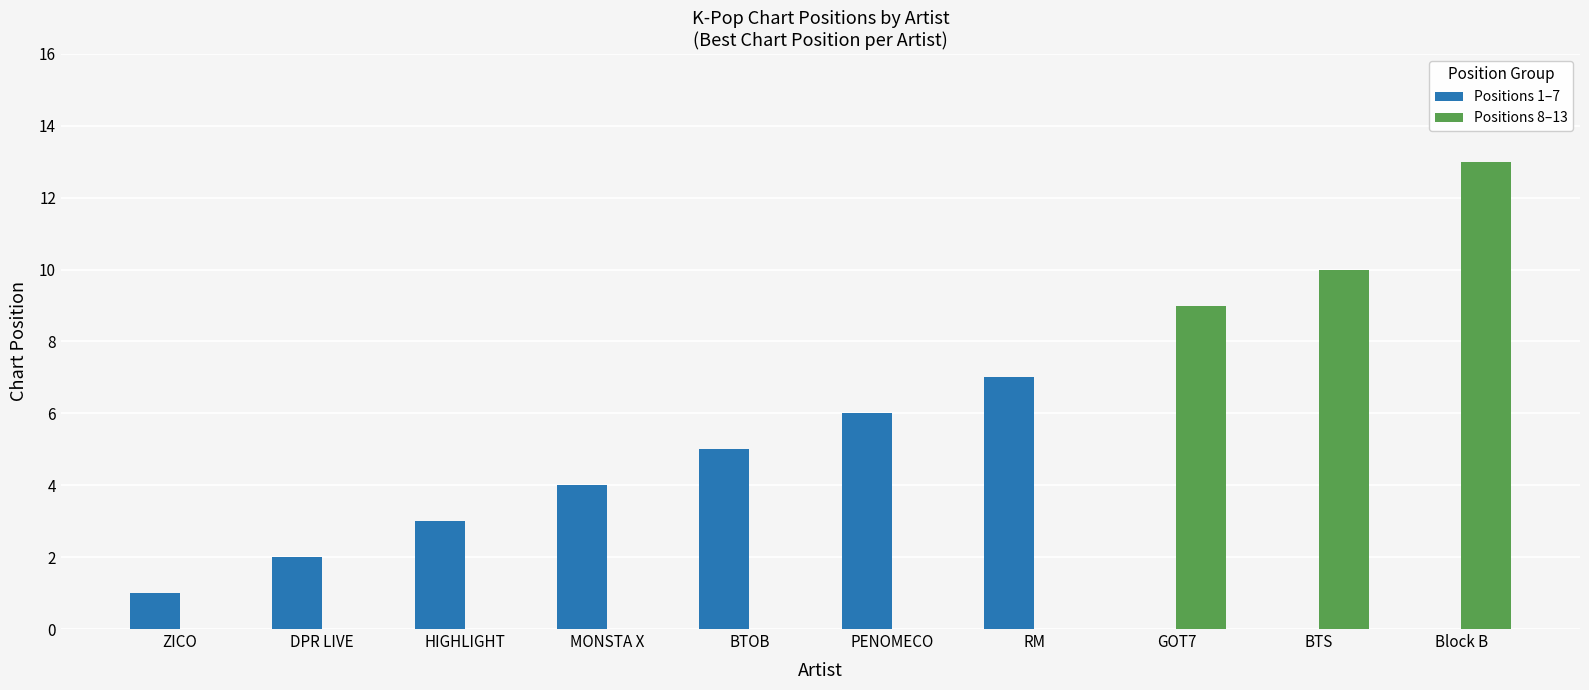

The Positions 1–7 series shows 4 at MONSTA X. True or false?

True